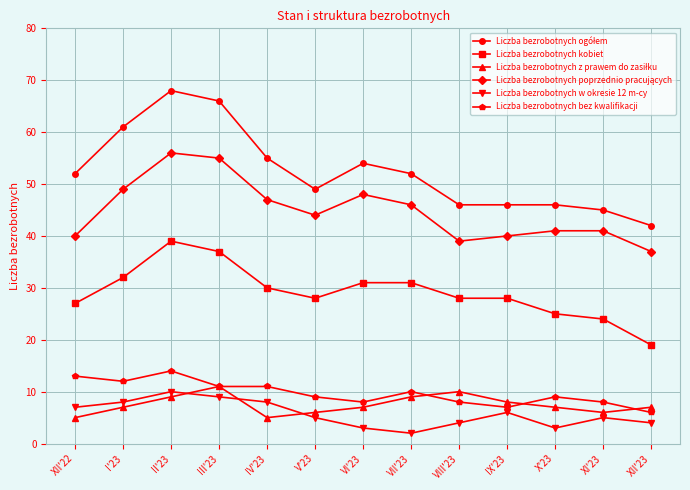

True or false: Liczba bezrobotnych bez kwalifikacji and Liczba bezrobotnych kobiet intersect in this chart.

False